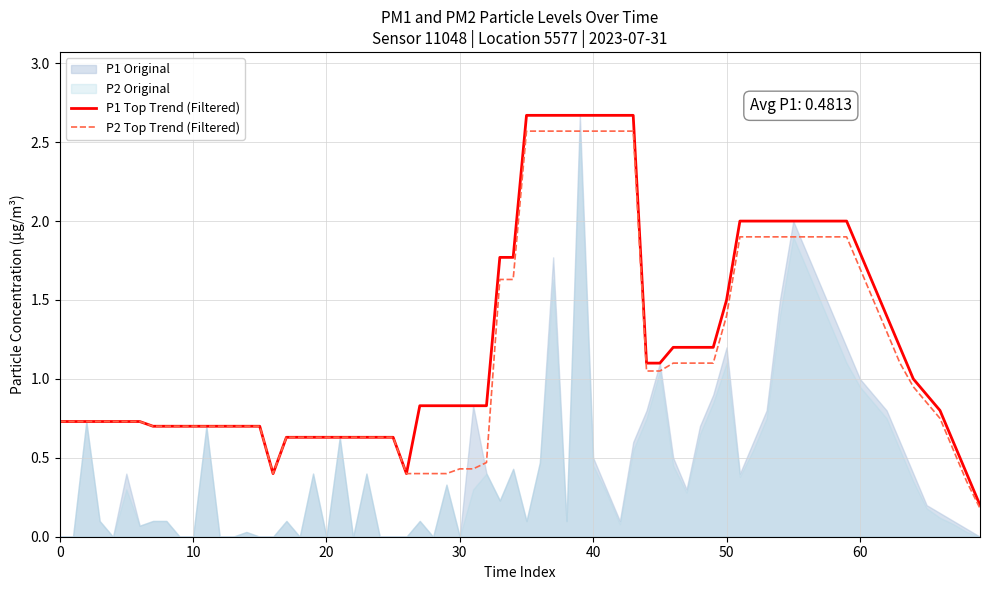

Which series has the largest total across all categories?

P1